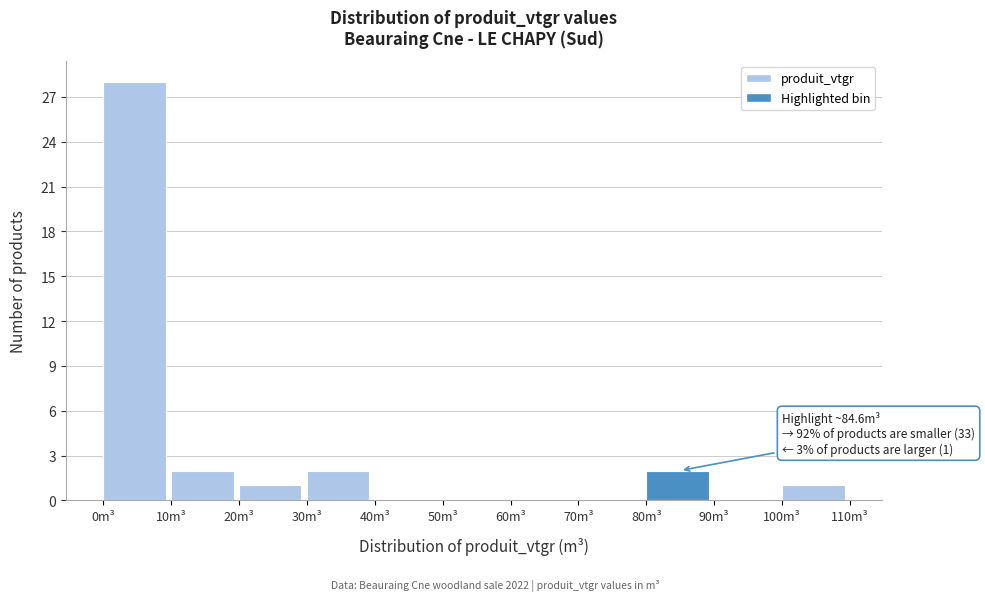

Which range on the x-axis has the tallest bar?

0 to 10